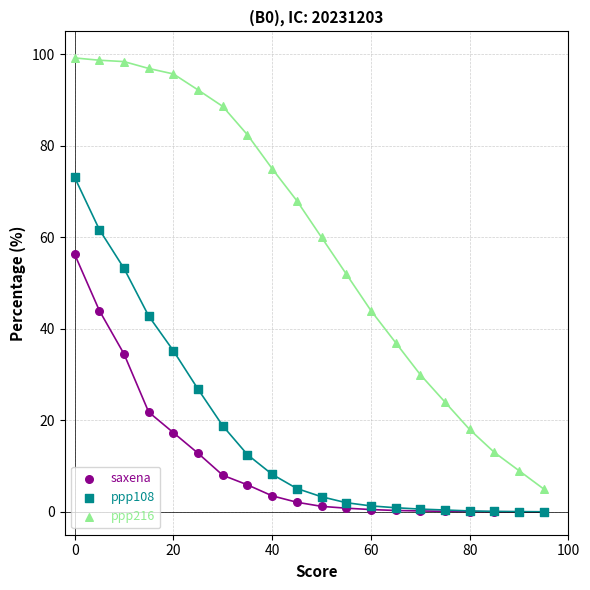

Which series contains the highest Y value?

ppp216